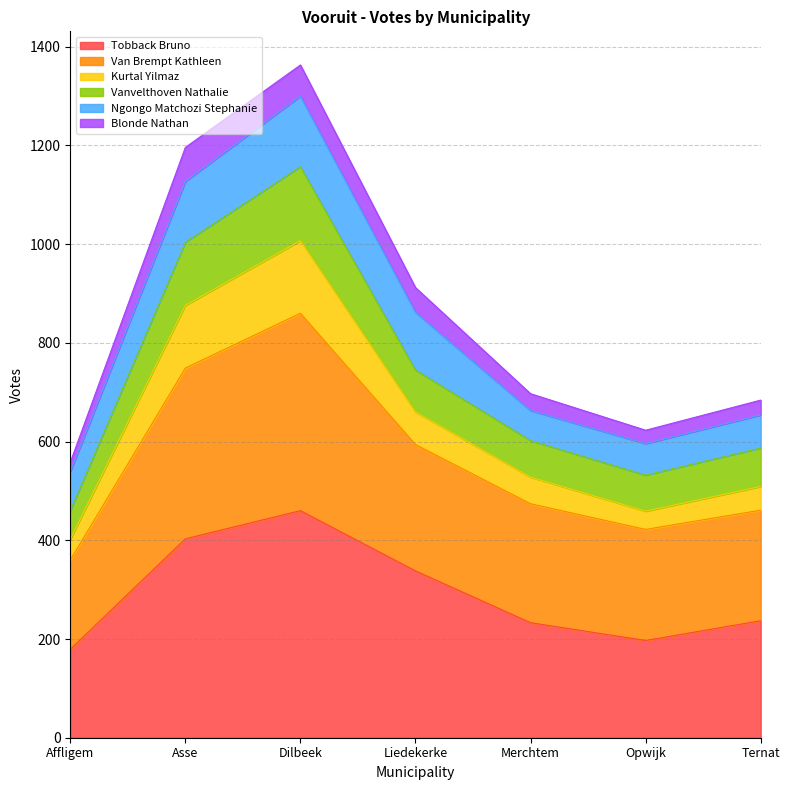

What is the total value across all series at Dilbeek?

1363